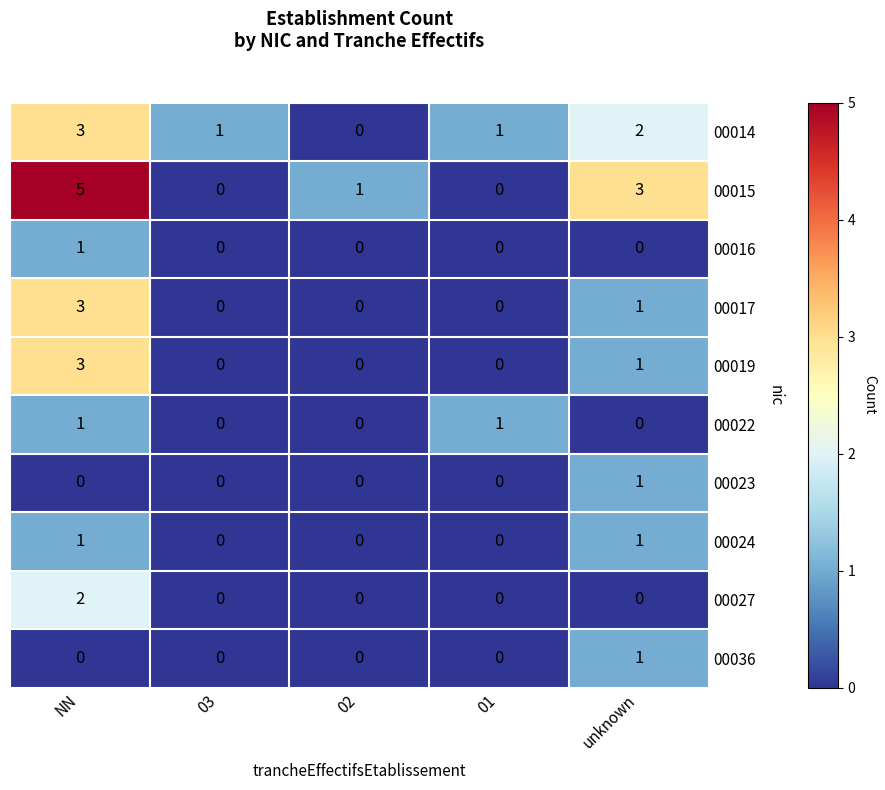

Which category has the highest value across all series?

NN